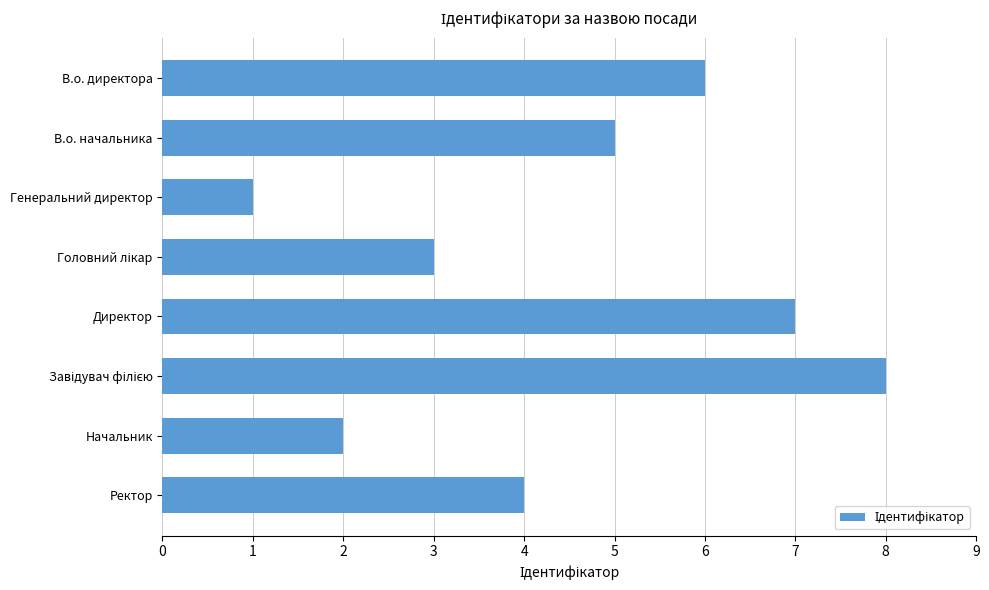

What is the difference between the maximum and minimum values?

7